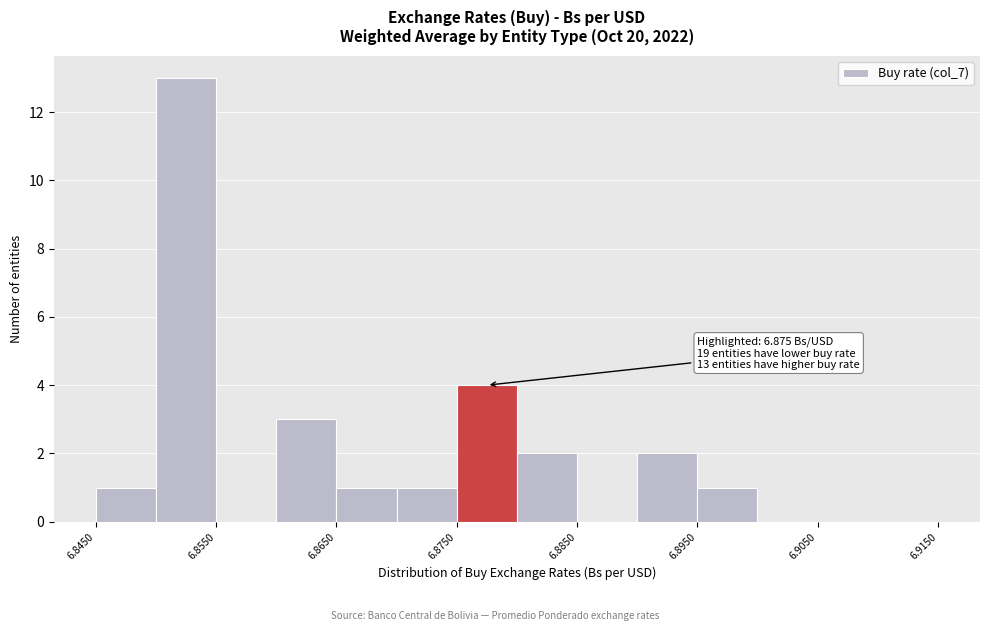

Over which range of the x-axis is the bar tallest?

6.850 to 6.855